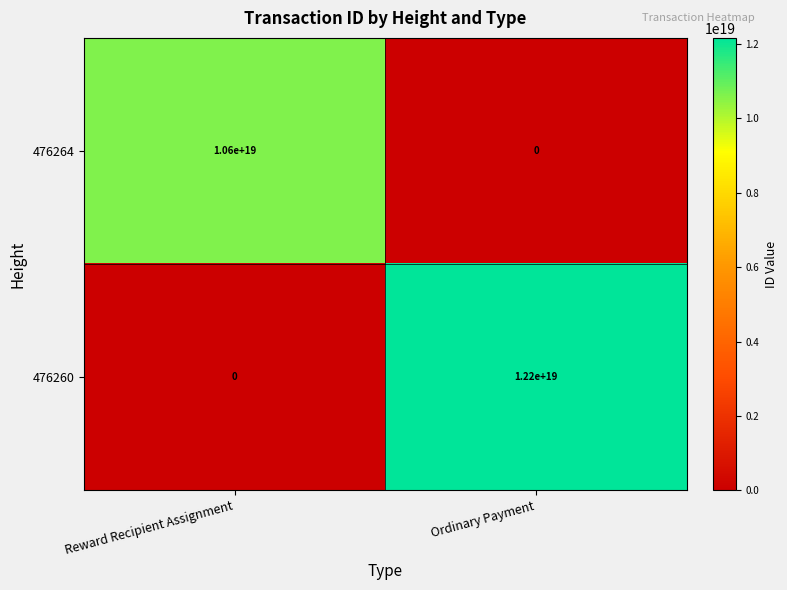

The value of 476260 at Reward Recipient Assignment is 0. True or false?

True